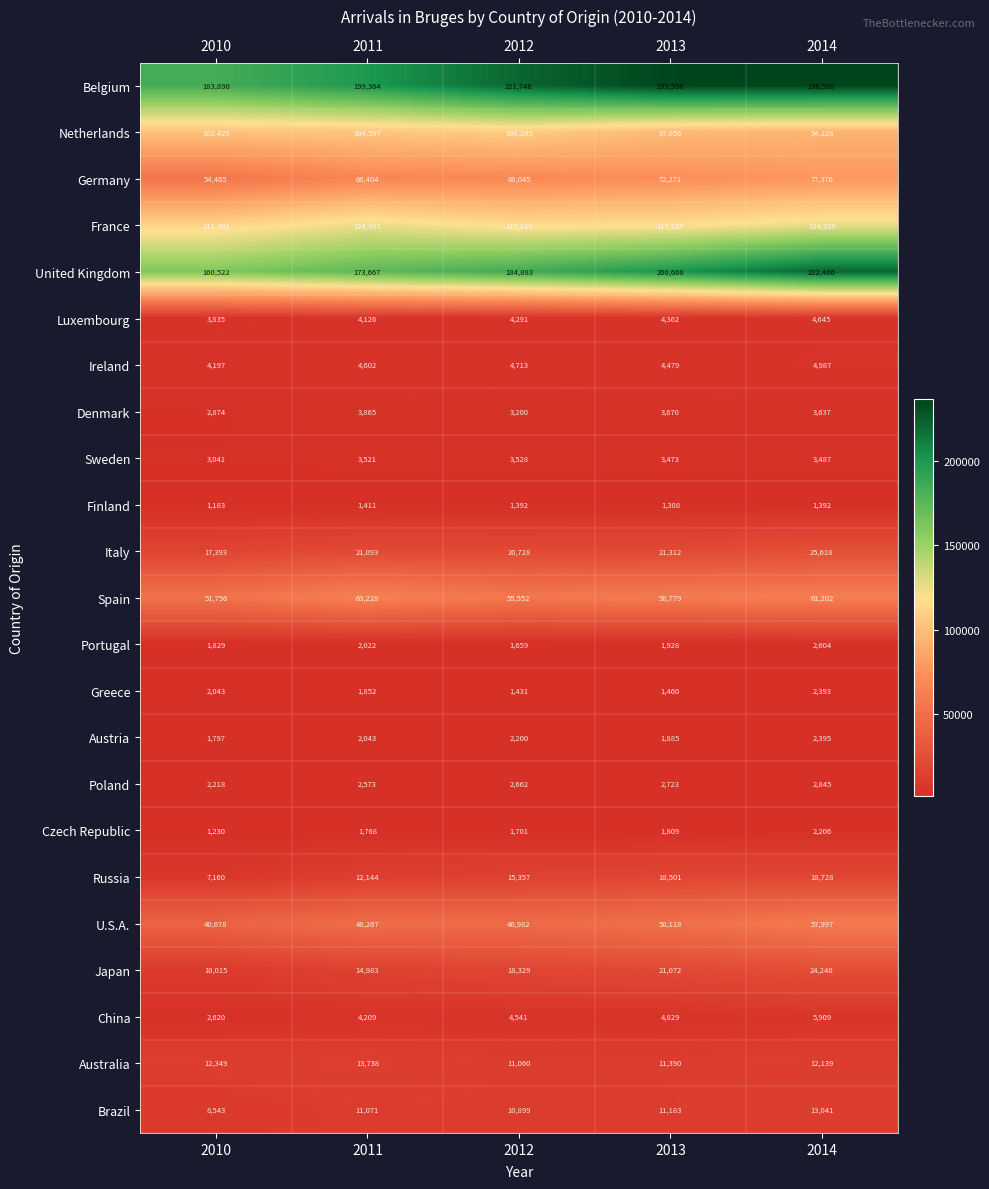

Where is Finland nearest to the value 1297?

2013